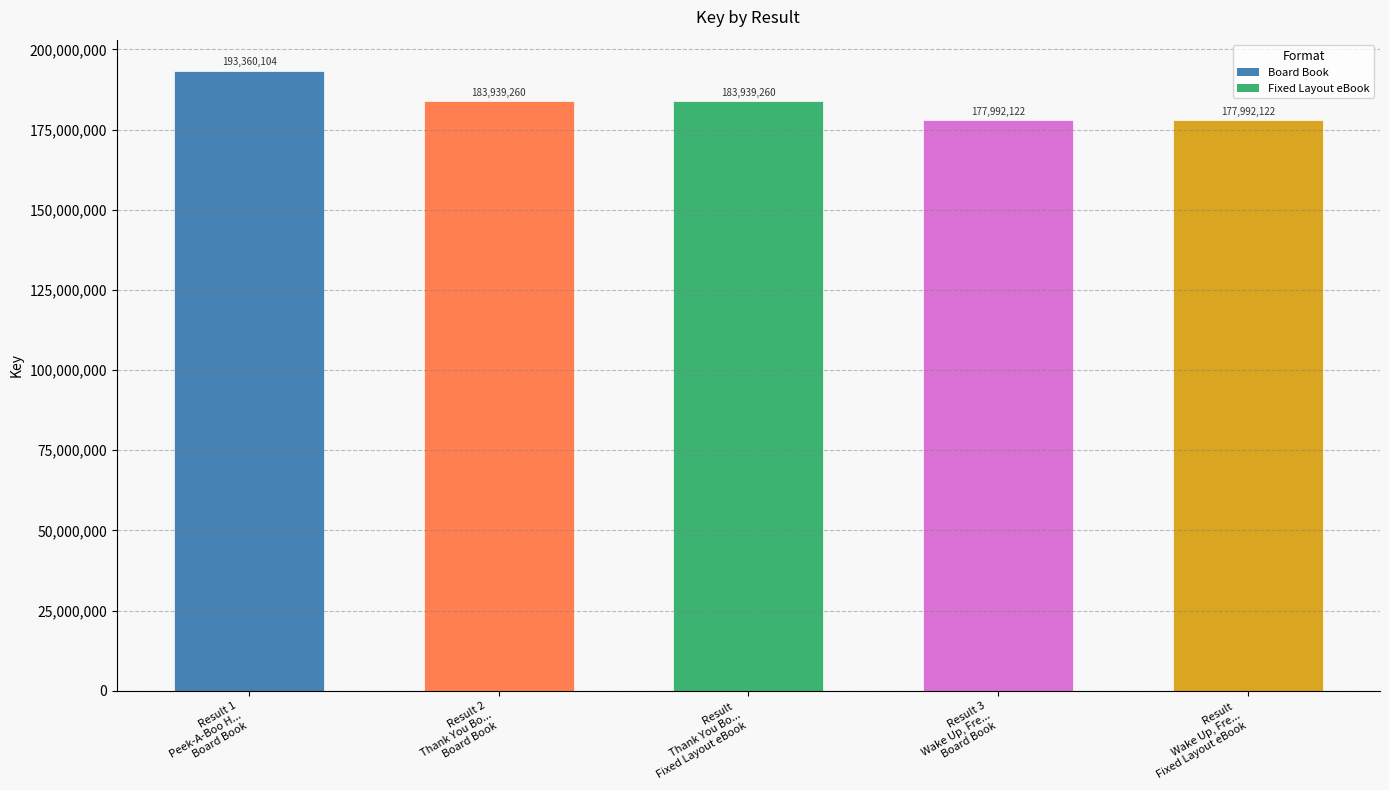

What is the smallest value displayed?

177992122